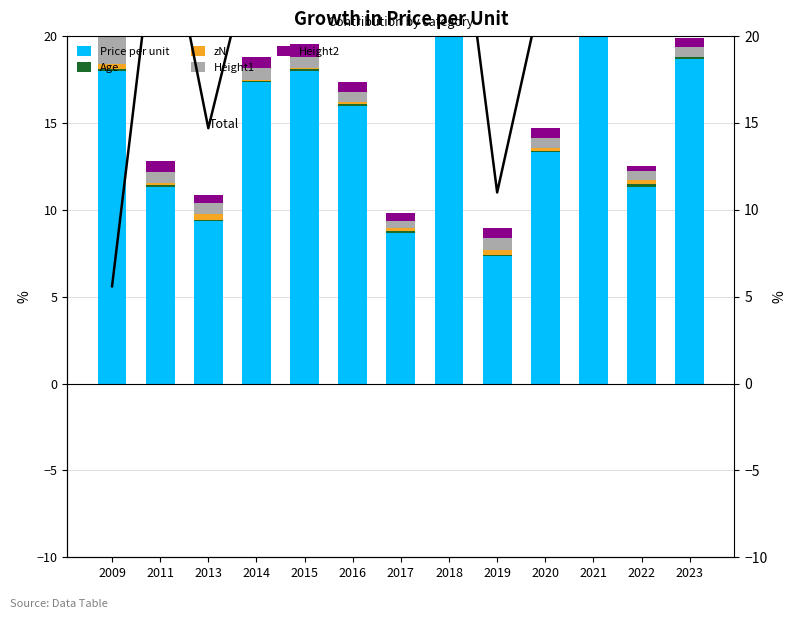

The value of zN at 2020 is 0.2. True or false?

False